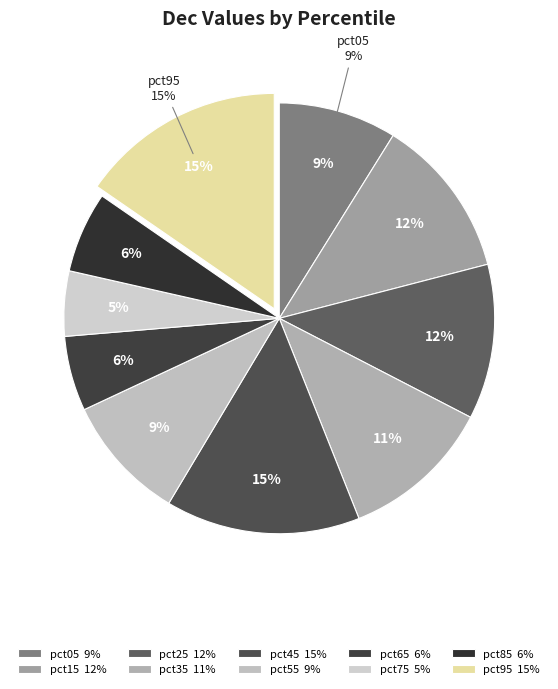

What is the smallest slice in the pie chart?

pct75